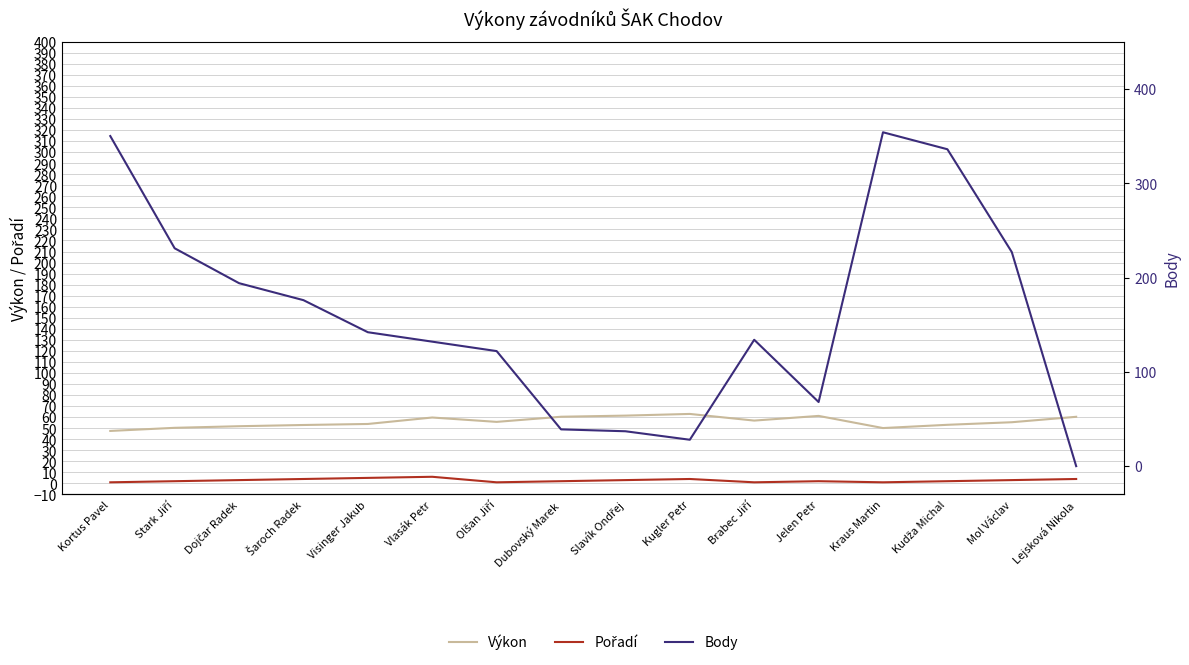

Does the chart display data point markers on the line(s)?

No